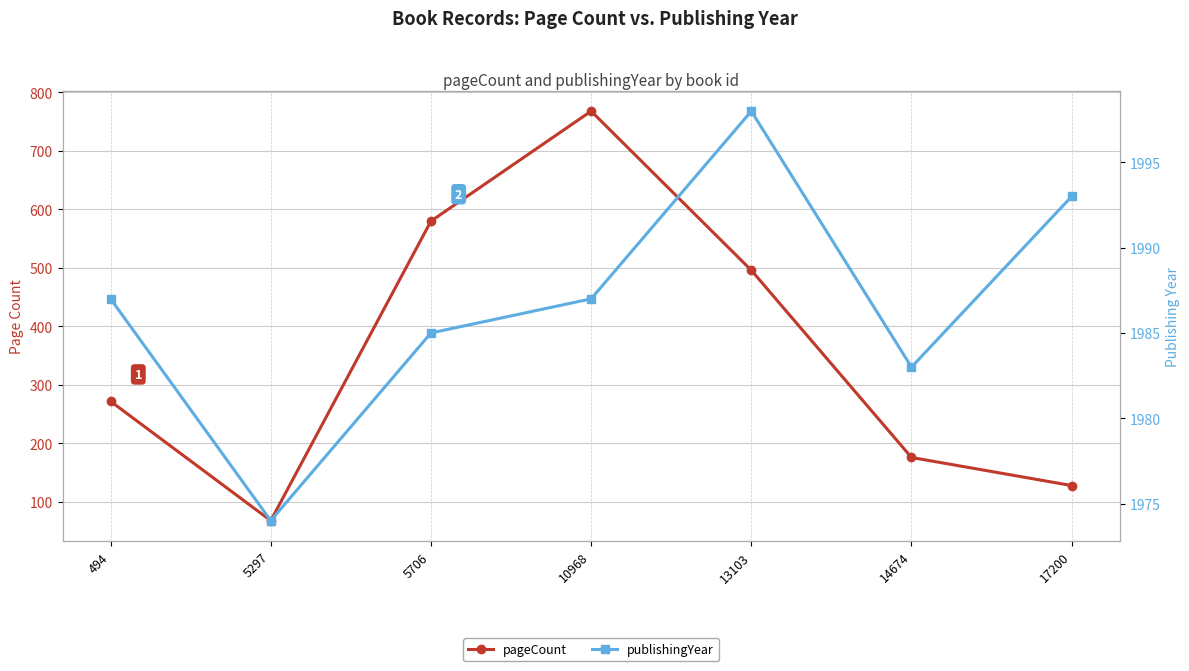

Which category has the highest value across all series?

13103